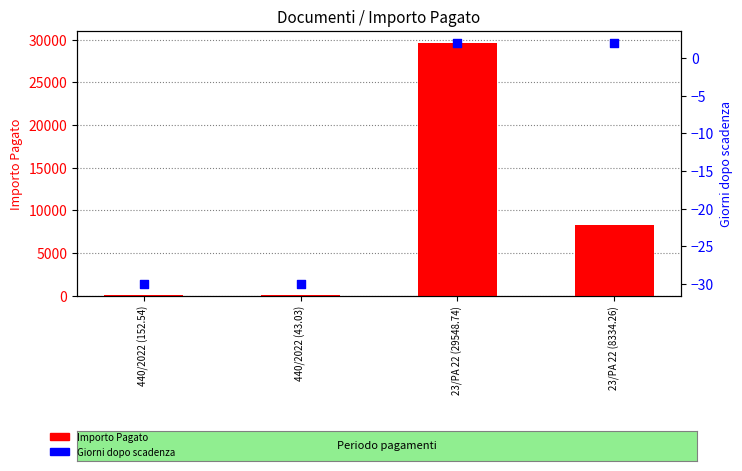

At which category is the sum across all series the highest?

23/PA 22 (29548.74)